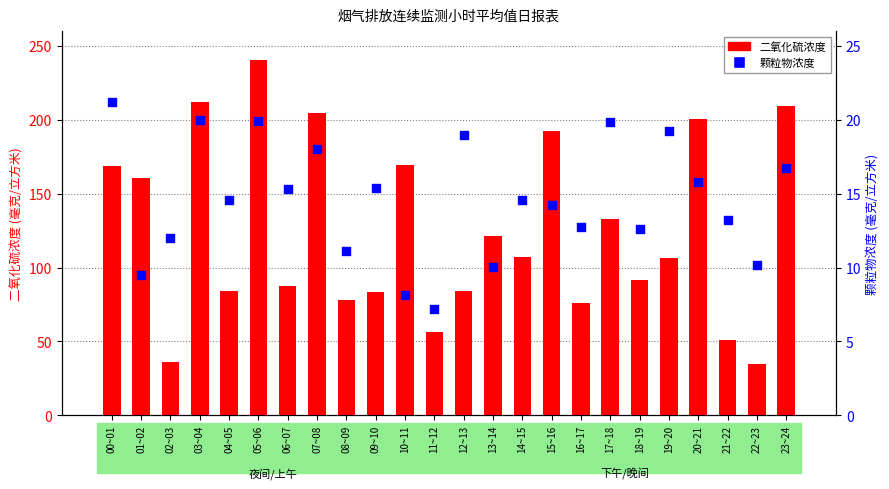

At how many categories does at least one series exceed 139?

9